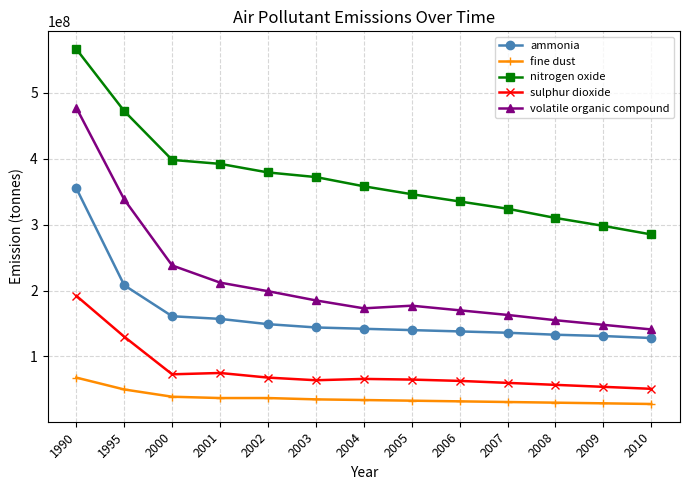

Rank the series at 2004 from lowest to highest value.

fine dust, sulphur dioxide, ammonia, volatile organic compound, nitrogen oxide